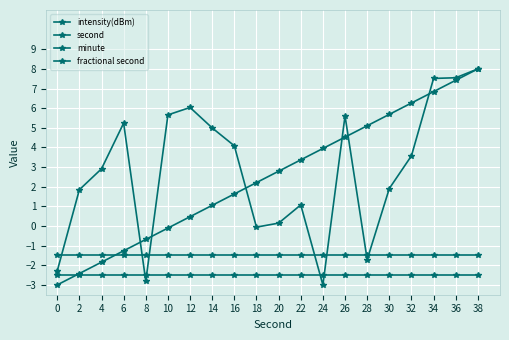

After their last crossing, which series has the higher values: minute or second?

second